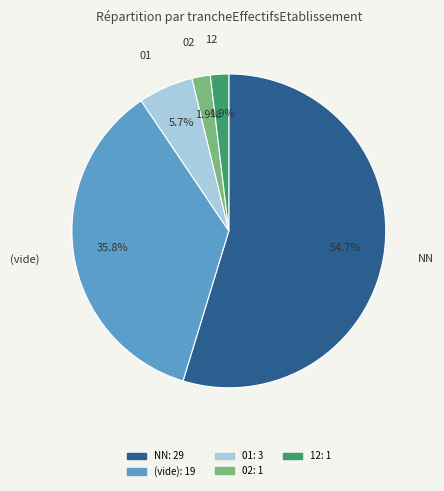

Is there any slice that represents more than half of the pie?

Yes